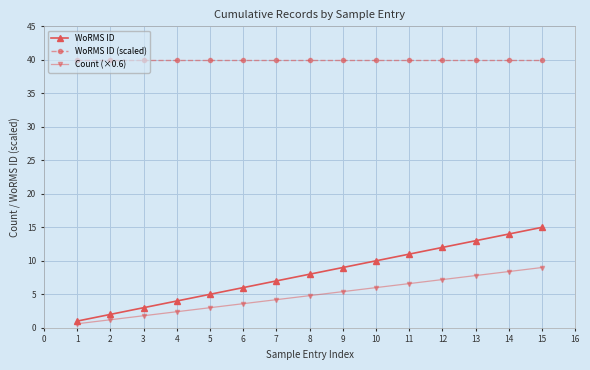

At which label is WoRMS ID closest to 8?

8